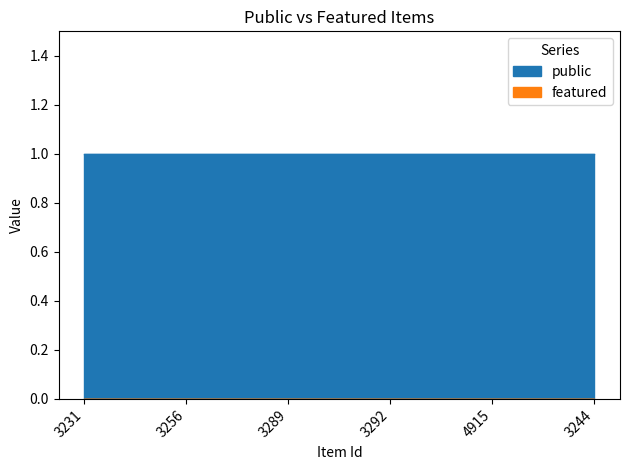

True or false: featured has more than 1 interior local peaks.

False